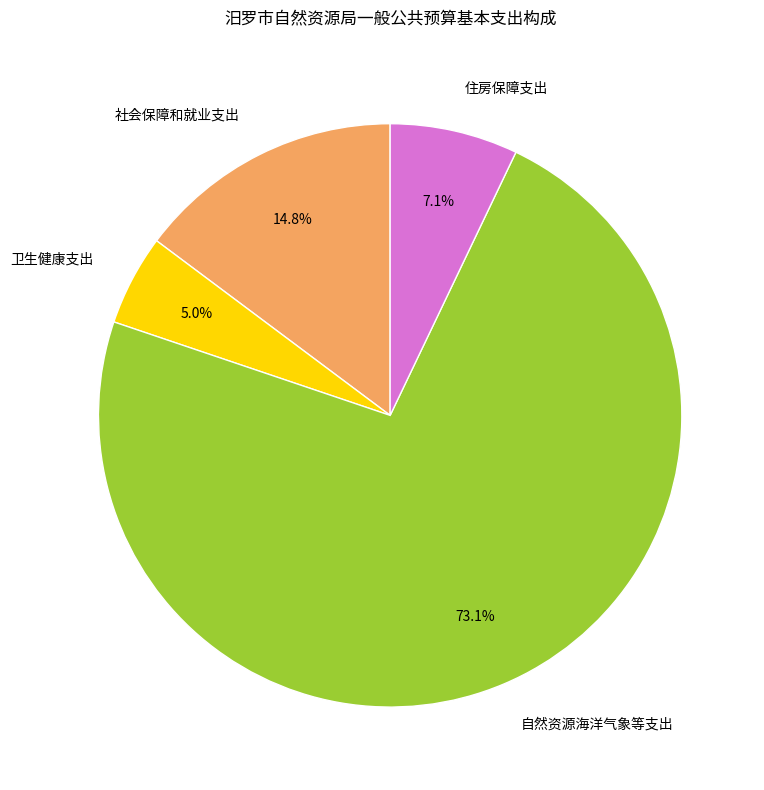

What percentage is the 住房保障支出 slice, to the nearest percent?

7%